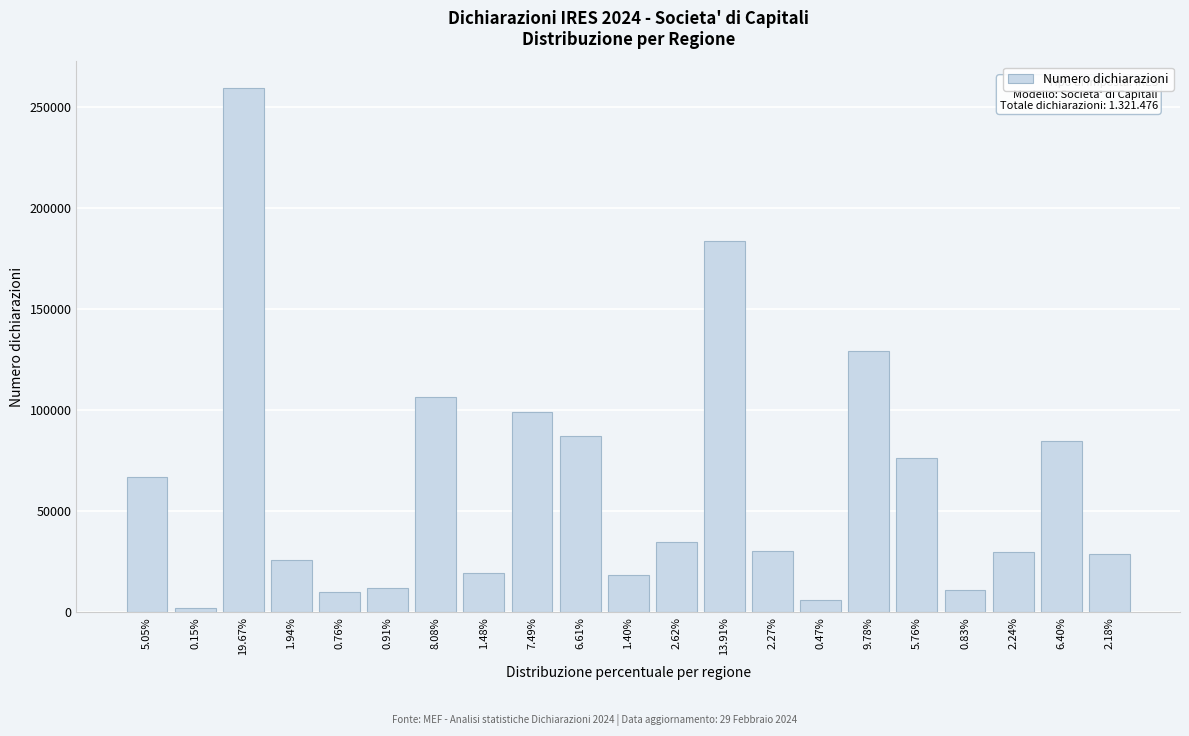

Is it true that the value at 1.40% is 18477?

True